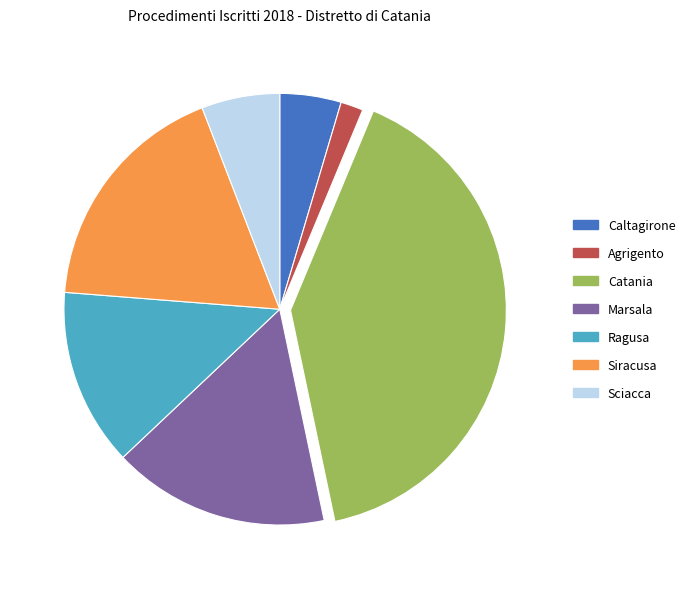

Between Marsala and Caltagirone, which is larger?

Marsala